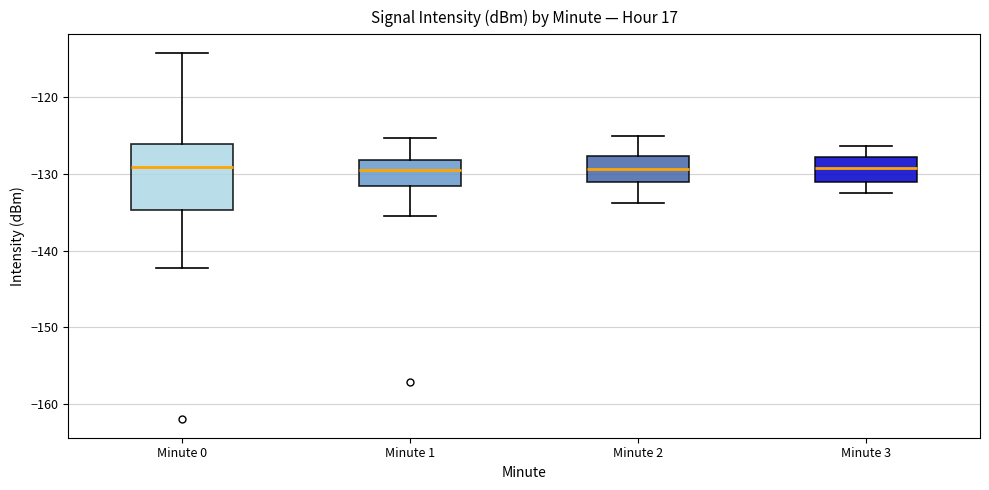

Where is the lower edge of the box for Minute 2 on the y-axis? The values are not printed on the chart, so give them approximately, as read against the axis.

-131